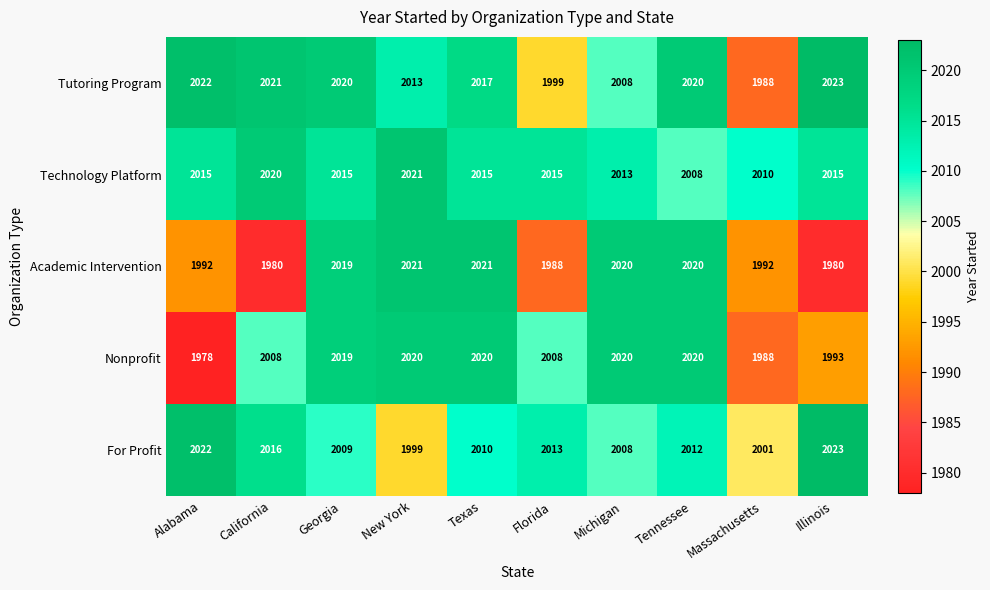

What value does the Tutoring Program series have at Illinois?

2023